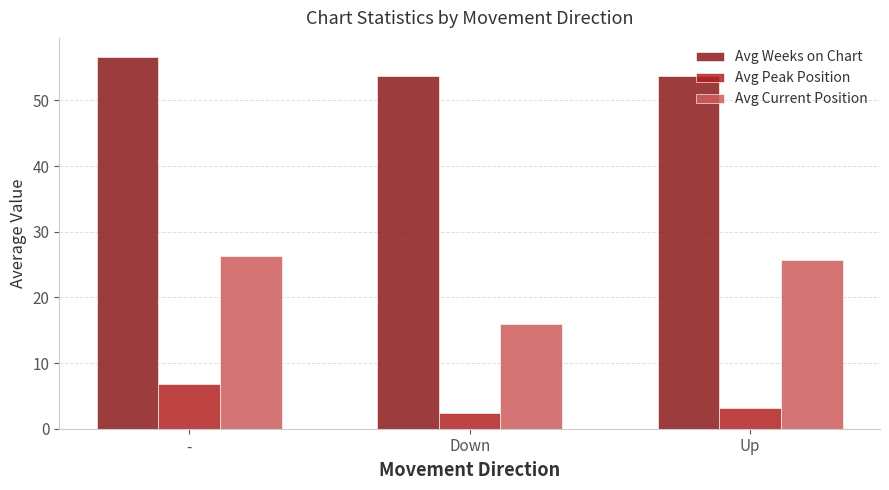

Rank the series at - from lowest to highest value.

Avg Peak Position, Avg Current Position, Avg Weeks on Chart